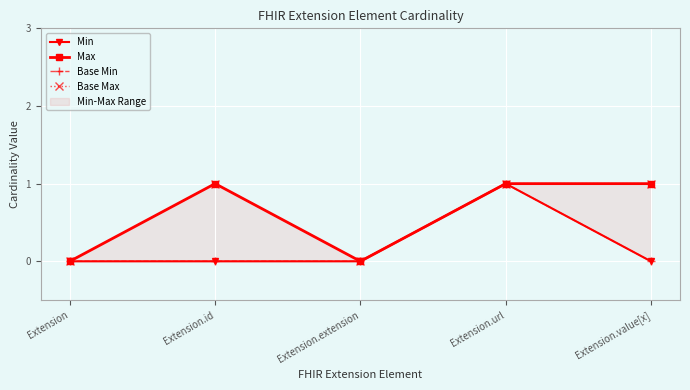

The value of Base Min at Extension.id is 0. True or false?

True